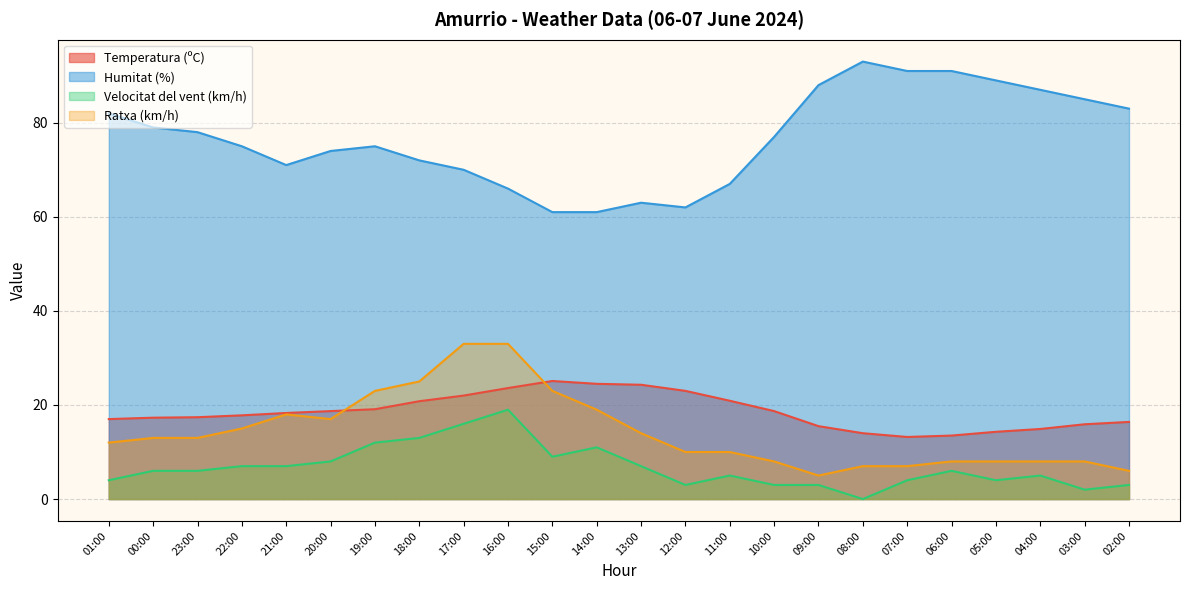

Which label corresponds to the largest value in the chart?

08:00